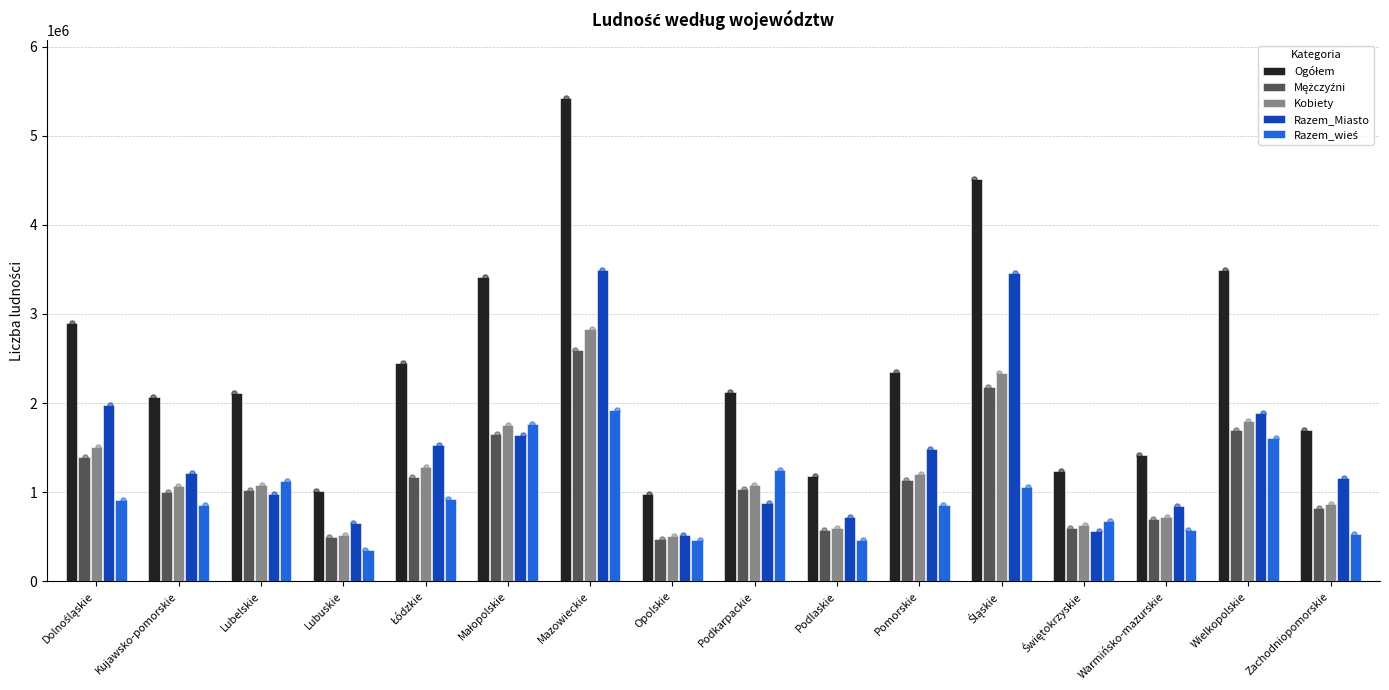

Which series has the widest spread of Y values?

Ogółem